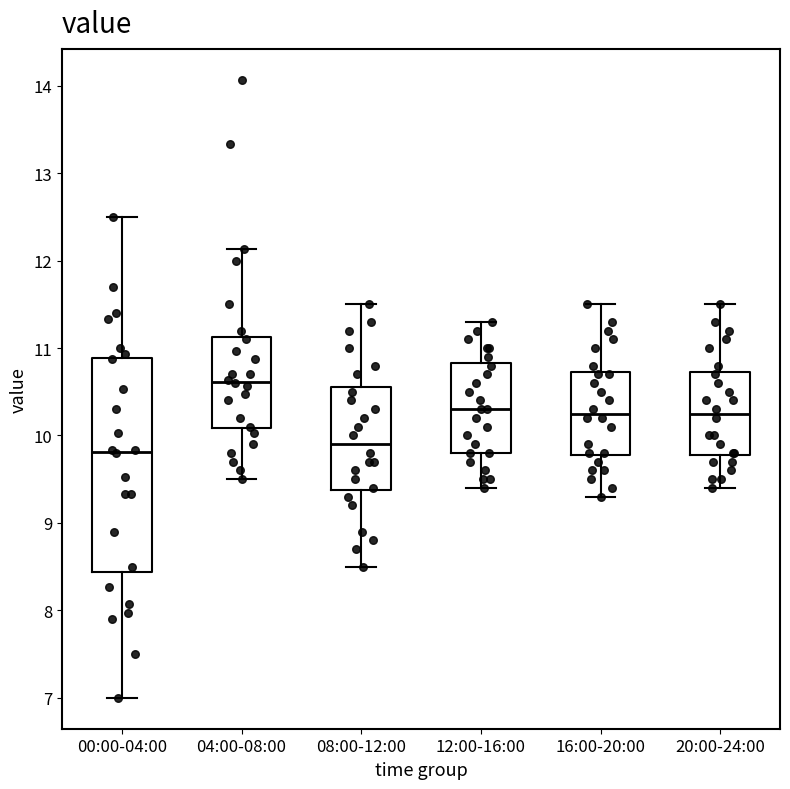

Which box is the tallest, from its lower edge to its upper edge?

00:00-04:00